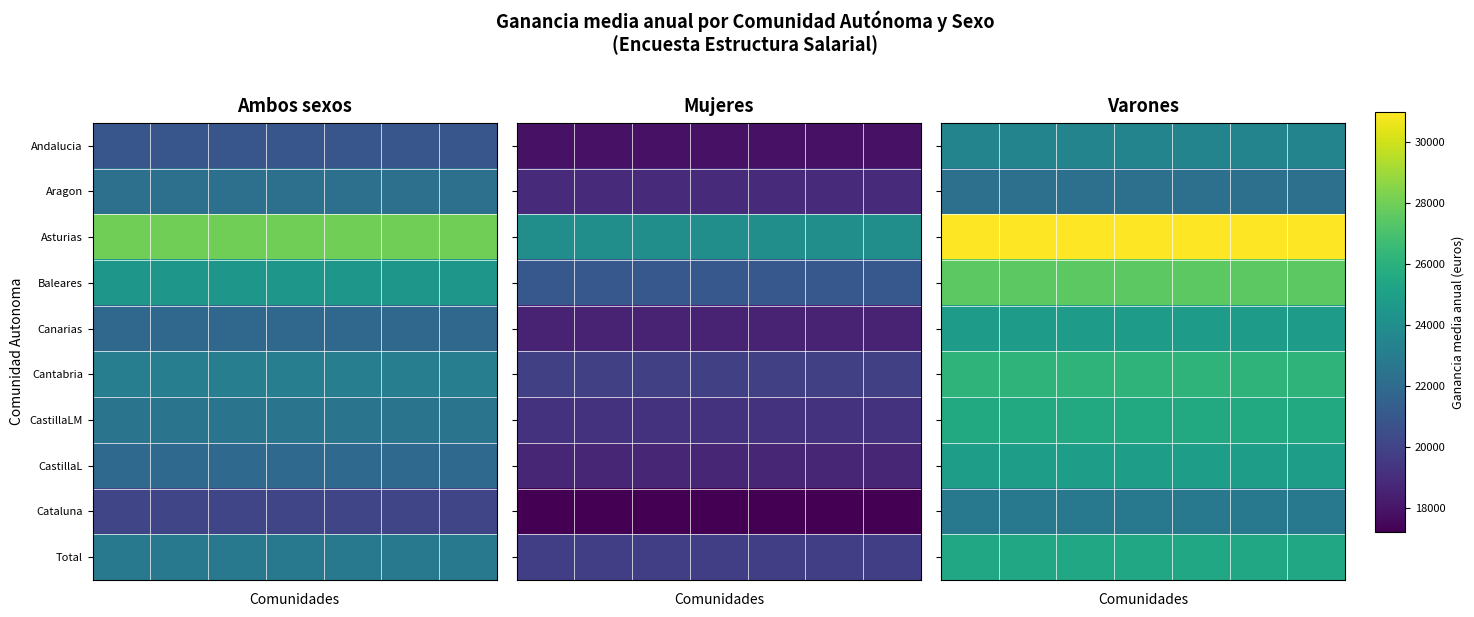

What is the total value across all series at 5?

254017.7